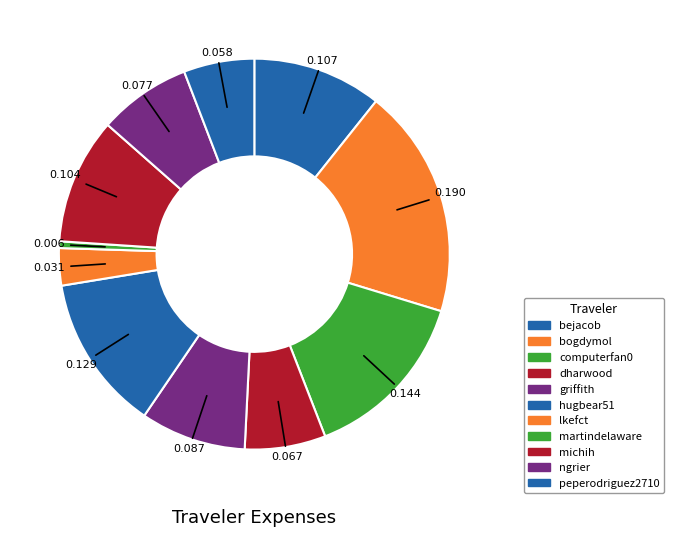

How many slices are in this pie chart?

11